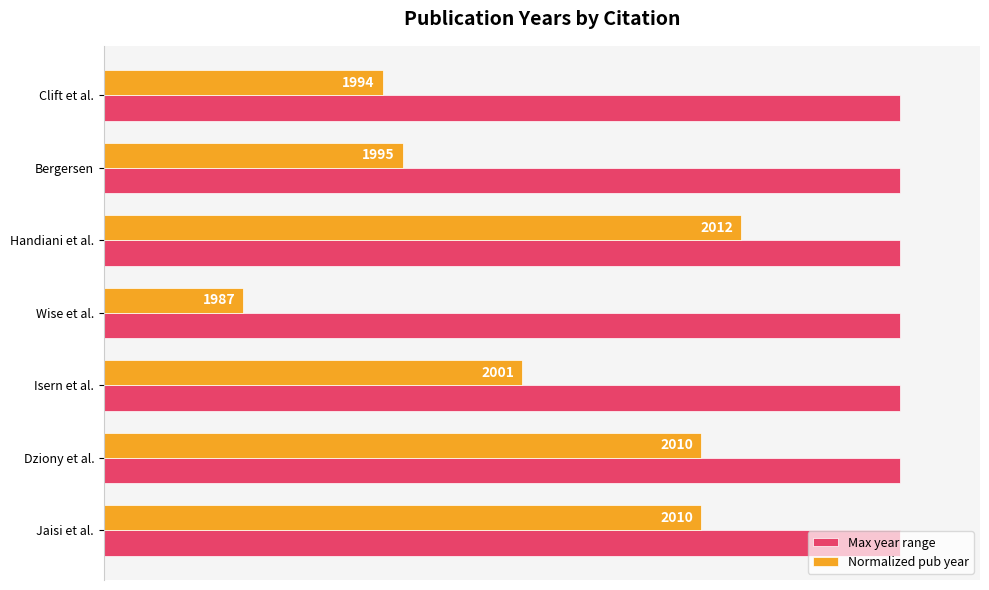

What are all the series names shown in the legend?

Max year range, Normalized pub year